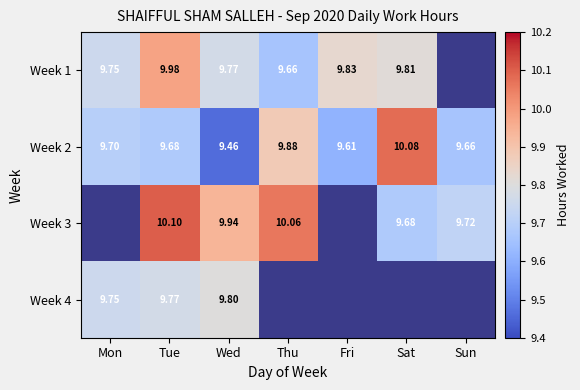

Is the value of Week 4 at Tue greater than the value of Week 3 at Wed?

No